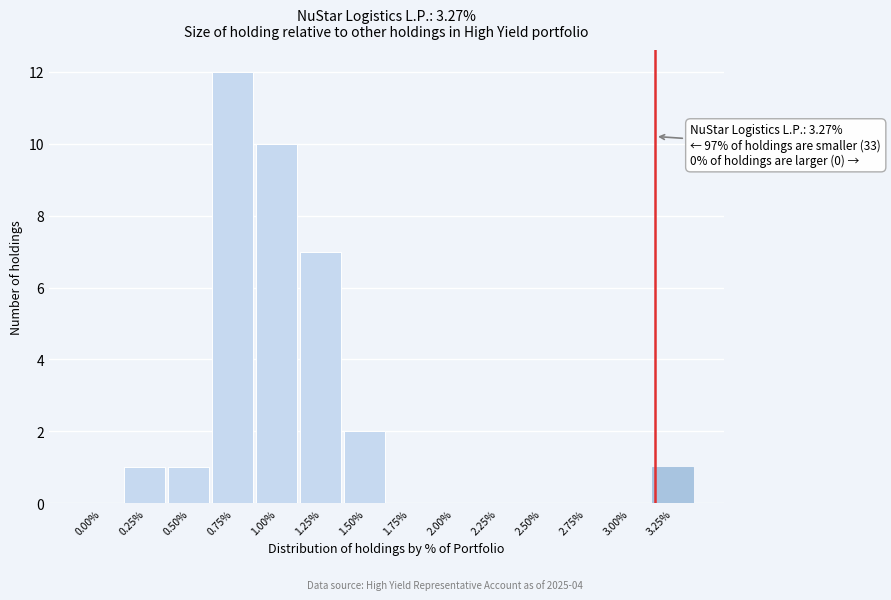

Reading right to left, list all the values displayed in this chart.

3.25%=1	3.00%=0	2.75%=0	2.50%=0	2.25%=0	2.00%=0	1.75%=0	1.50%=2	1.25%=7	1.00%=10	0.75%=12	0.50%=1	0.25%=1	0.00%=0